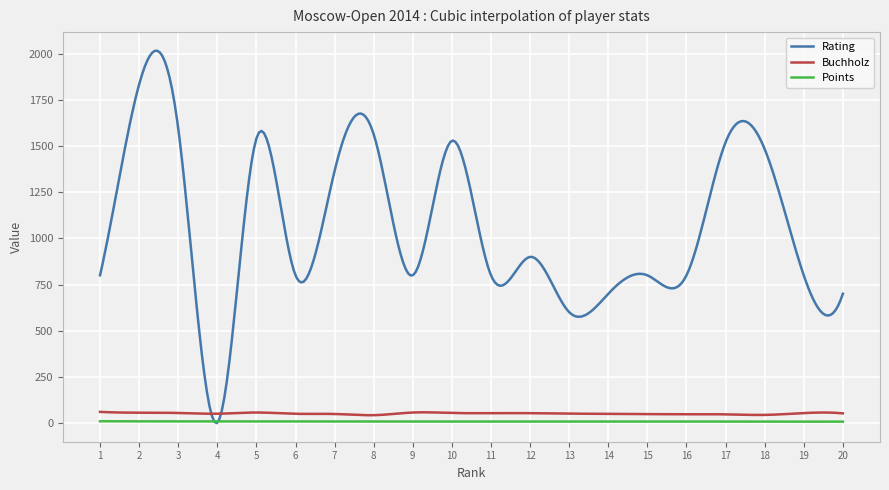

Which series has the widest spread of values?

Rating